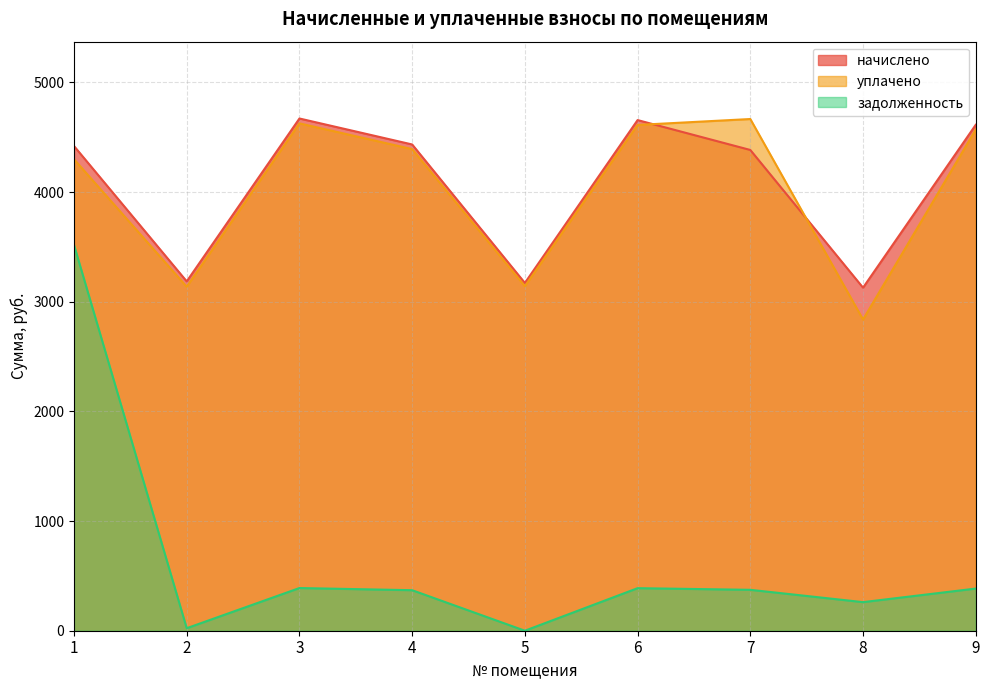

At how many categories does at least one series exceed 587?

9